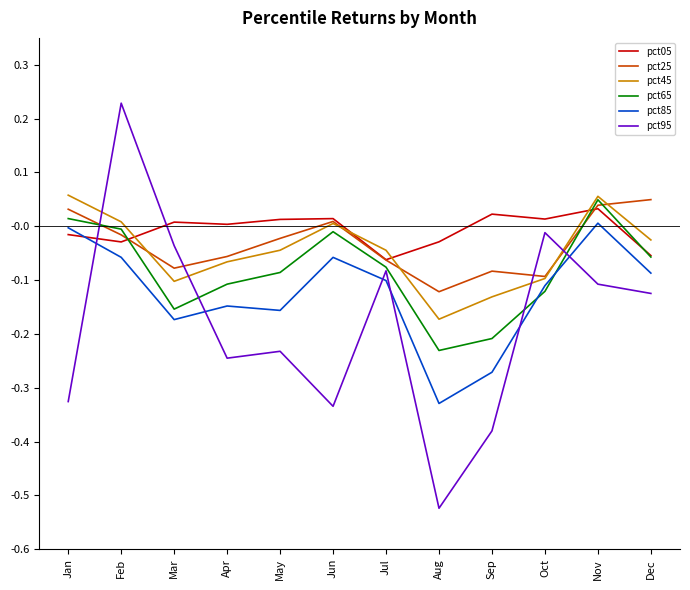

True or false: pct85 has more than 1 points higher than both neighbors.

True